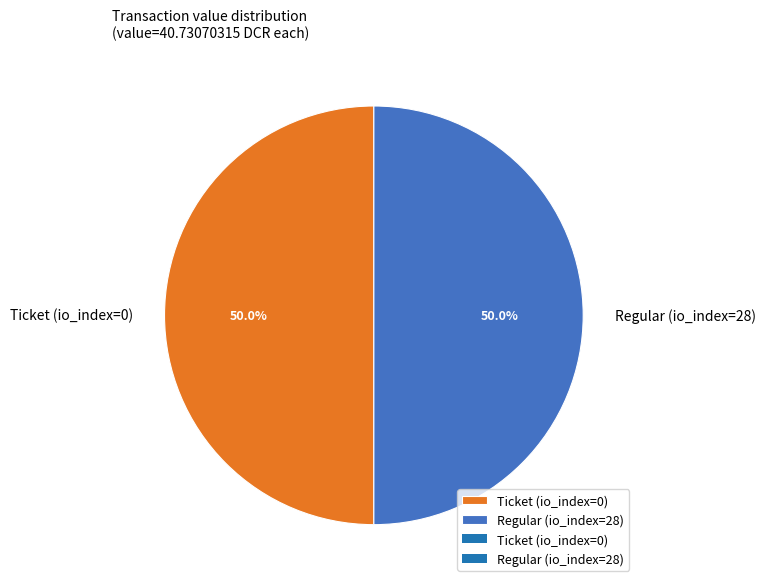

Approximately how many times larger is the value at Regular (io_index=28) compared to Ticket (io_index=0)?

1.0